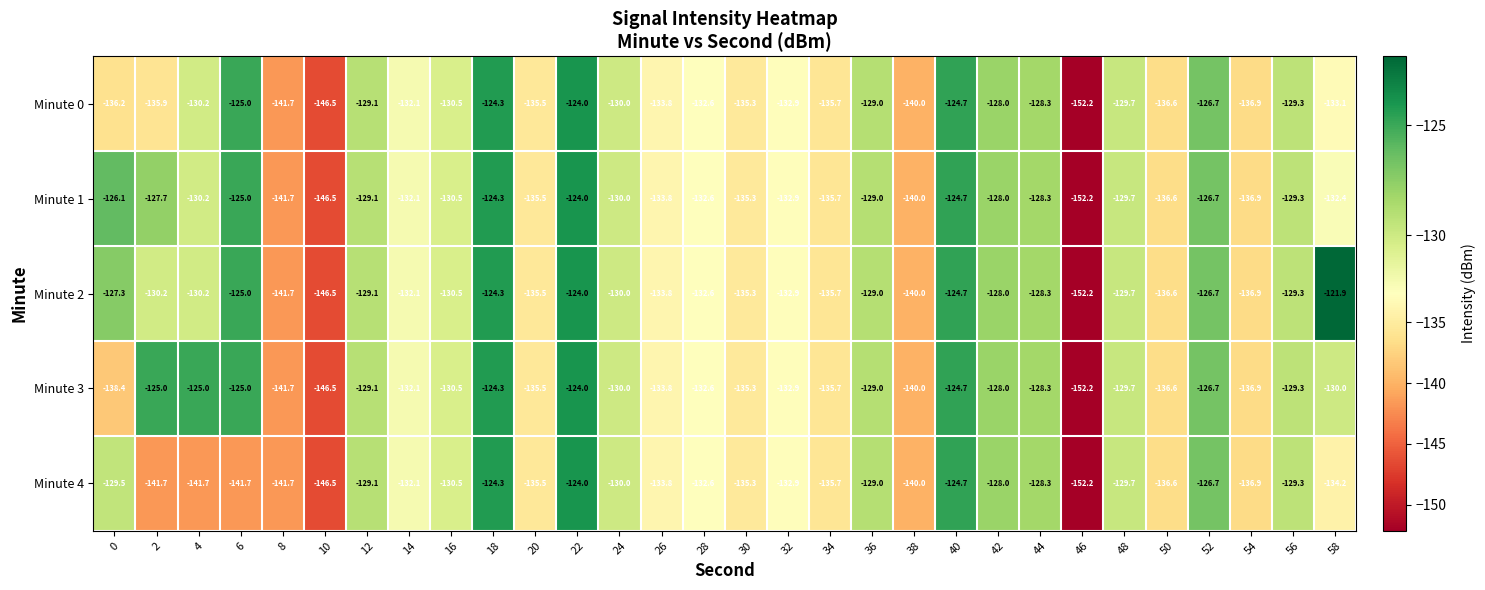

Read the Minute 4 value at 52.

-126.7